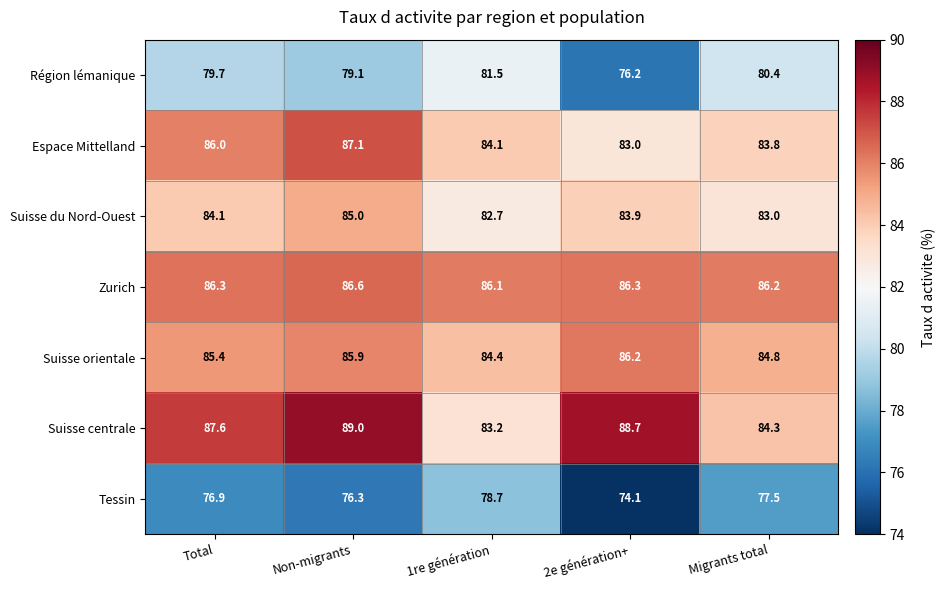

How many Espace Mittelland values are between 83 and 86?

4